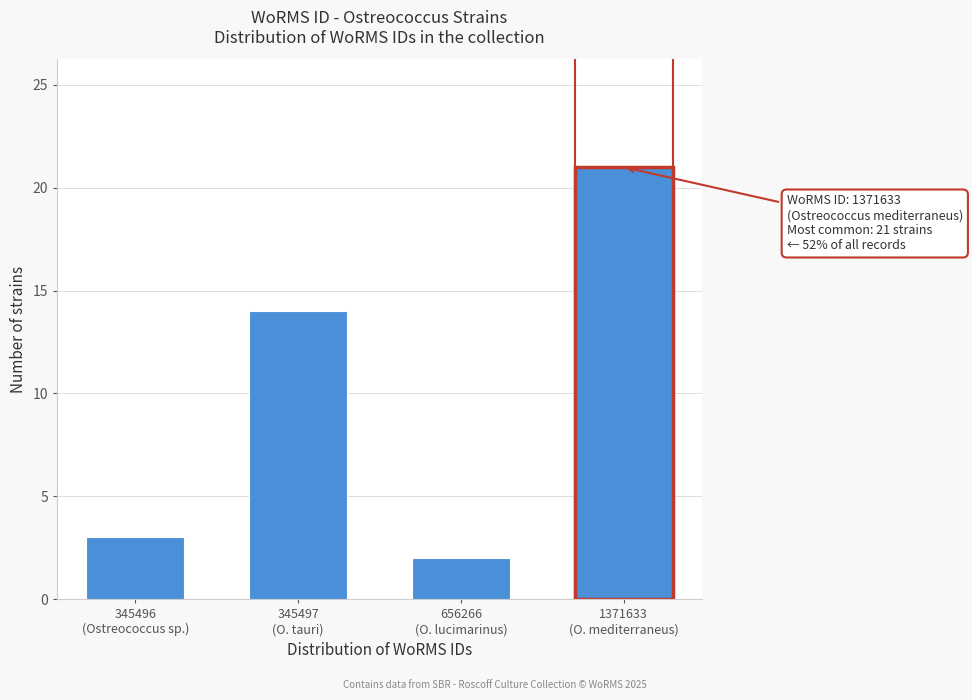

Reading left to right, extract all data points from this chart.

3	14	2	21